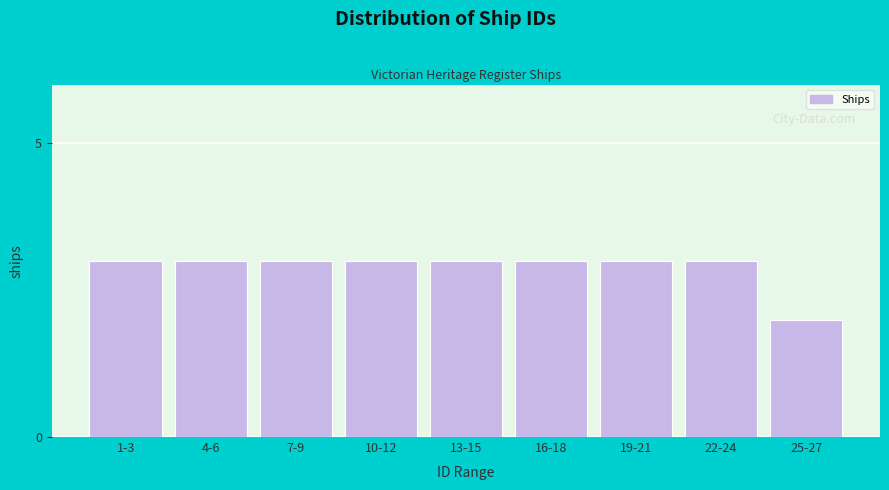

Reading left to right, extract all data points from this chart.

3	3	3	3	3	3	3	3	2